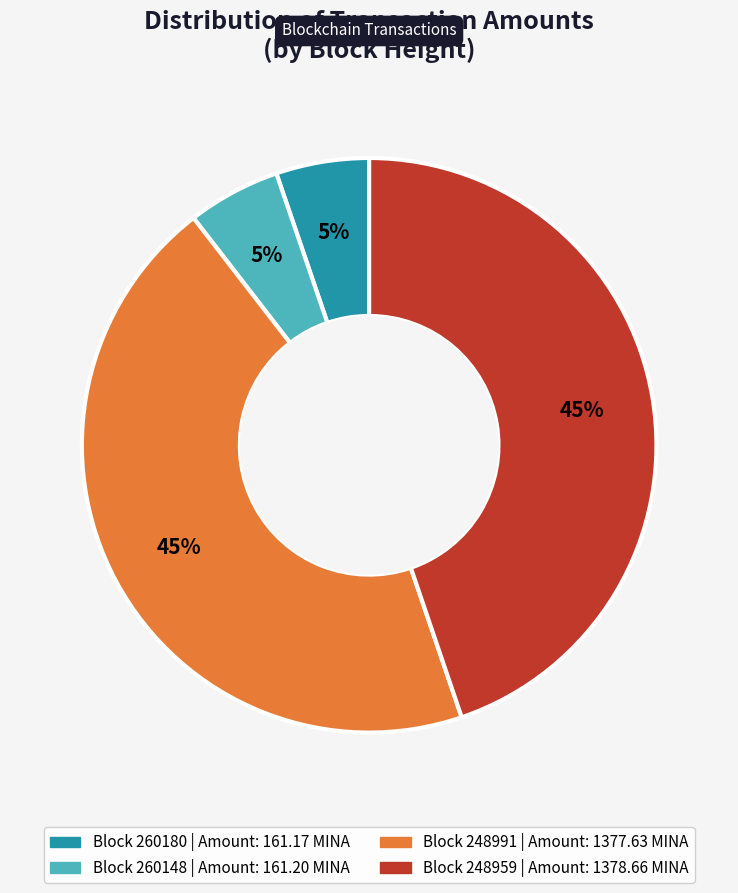

Does any single category account for the majority?

No